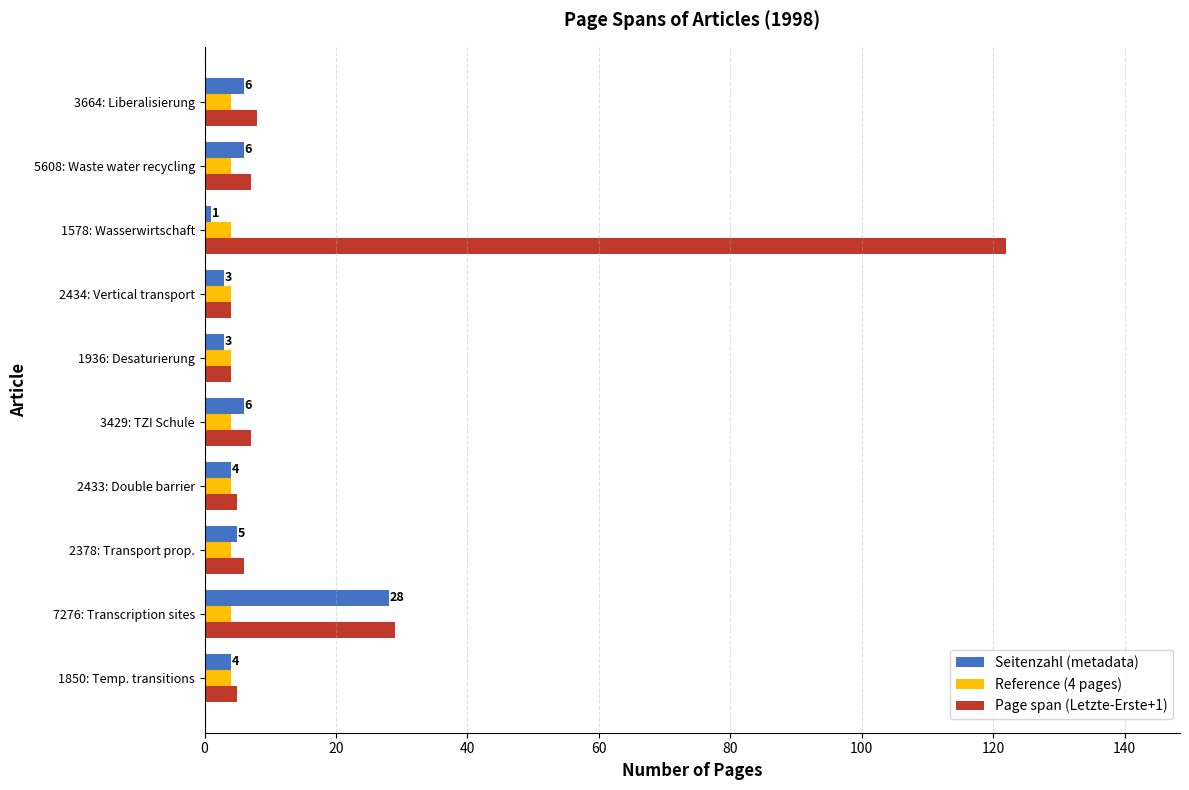

The Seitenzahl (metadata) series shows 4 at 2433: Double barrier. True or false?

True